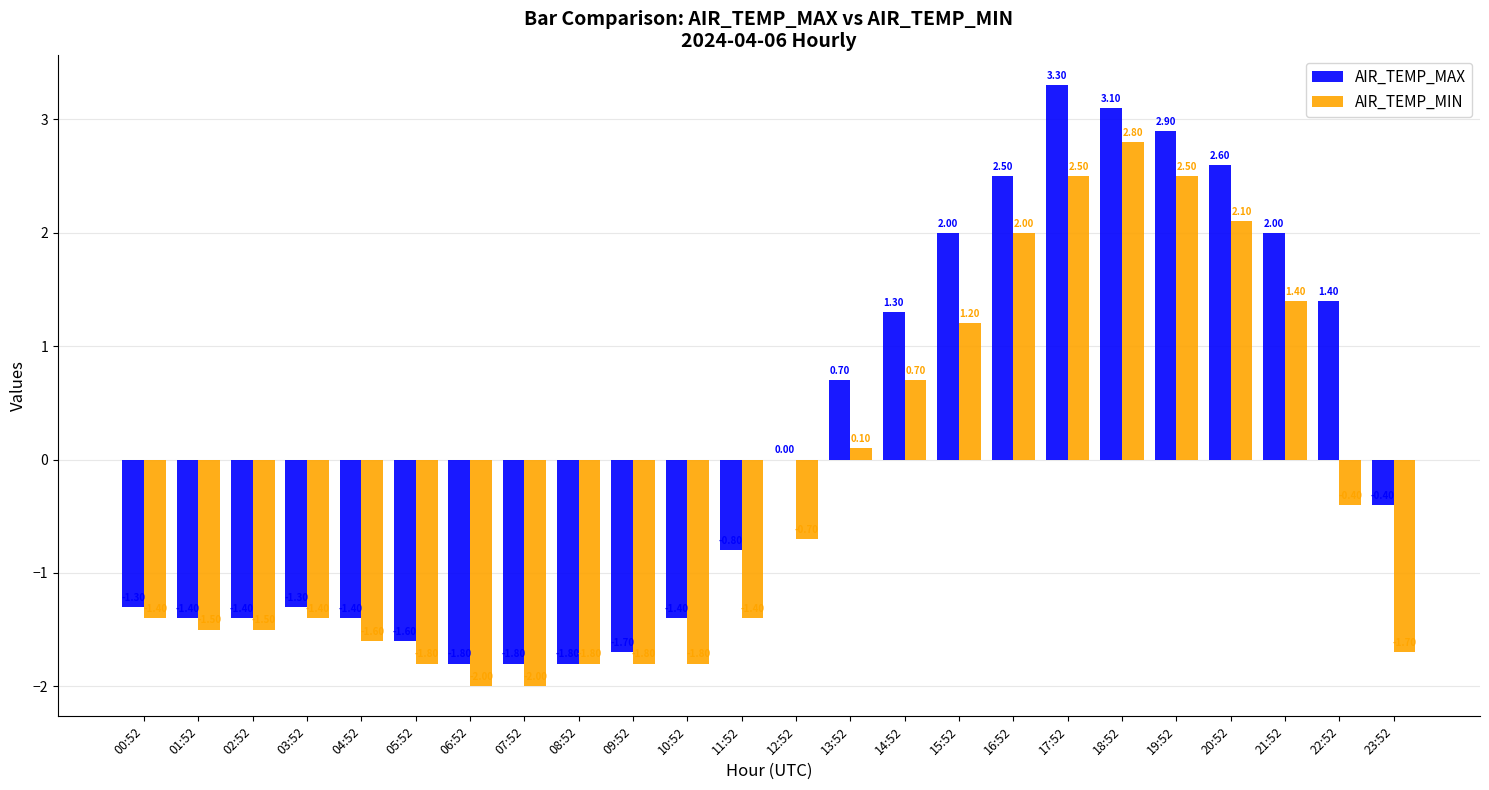

Where does the AIR_TEMP_MIN series first go above -1?

12:52